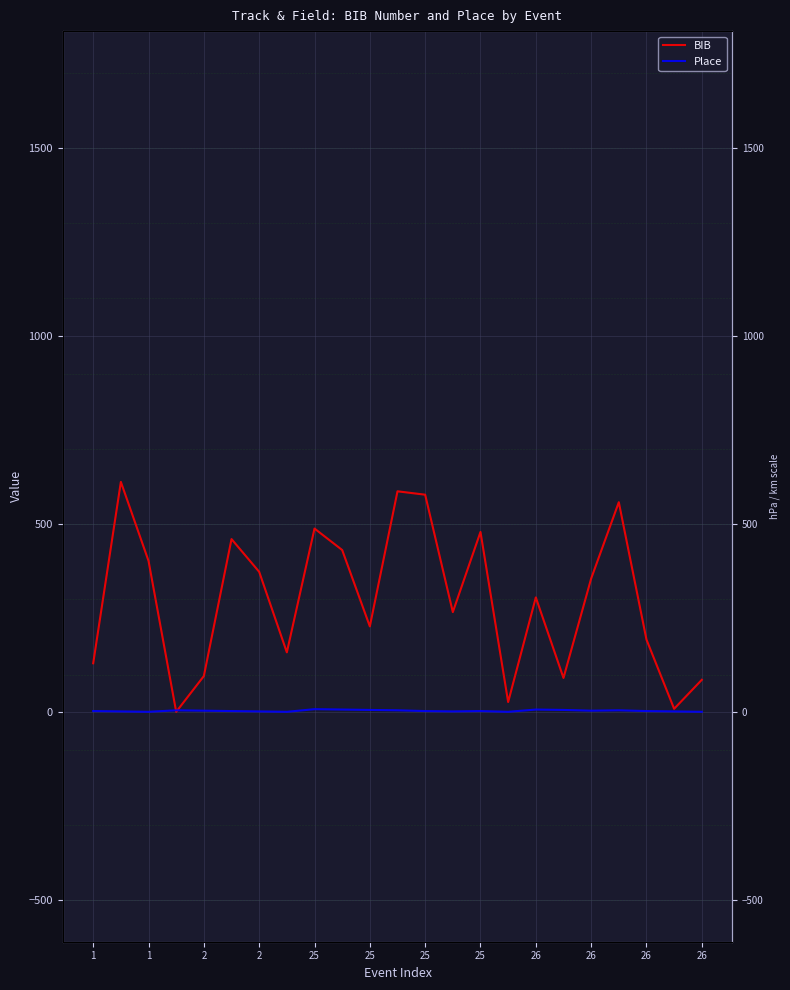

Is the value of BIB at 25 greater than the value of Place at 19?

Yes